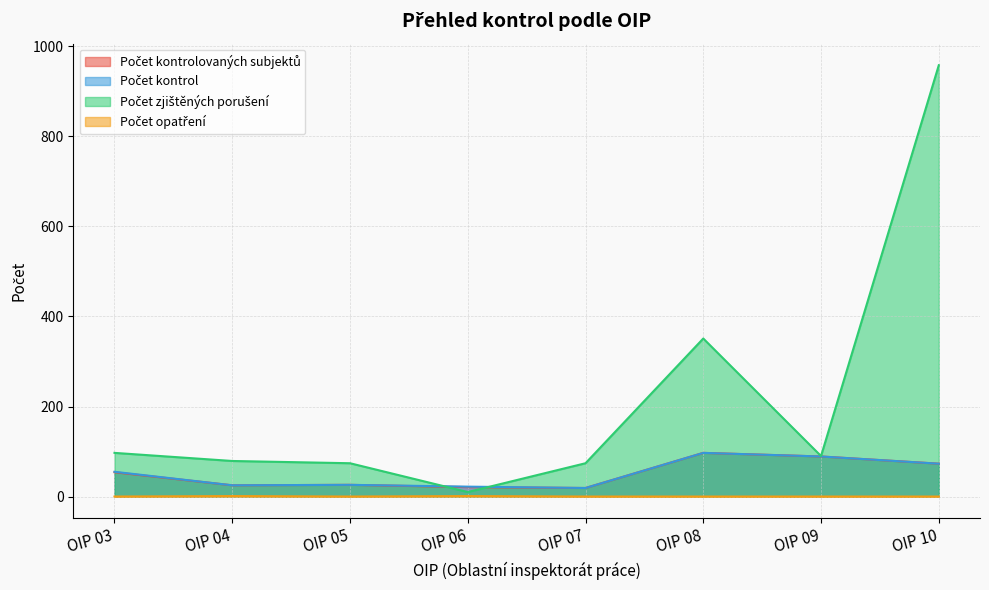

True or false: Počet opatření and Počet kontrolovaných subjektů intersect in this chart.

False